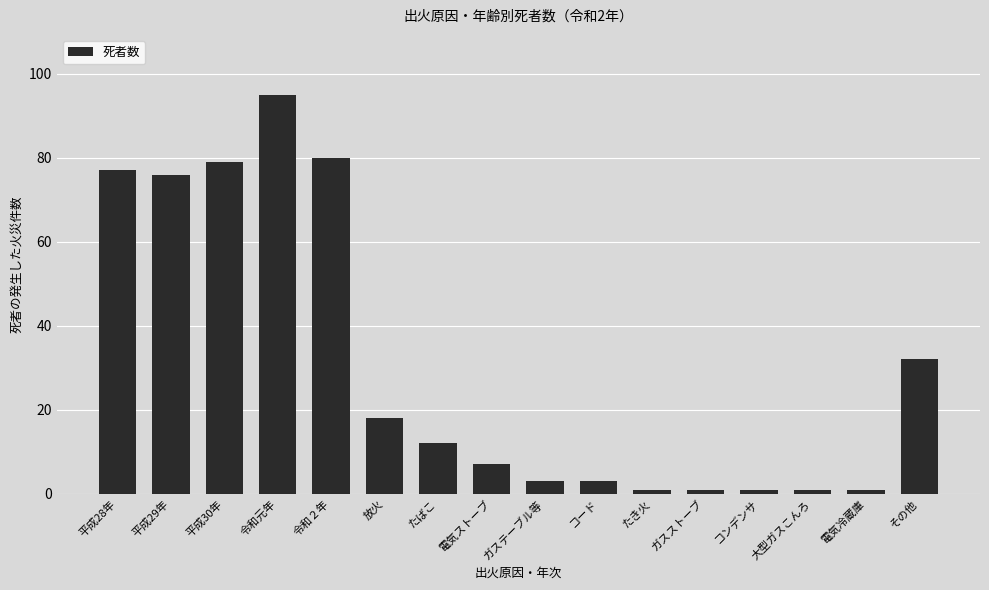

What is the label of the 9th bar from the left?

ガステーブル等